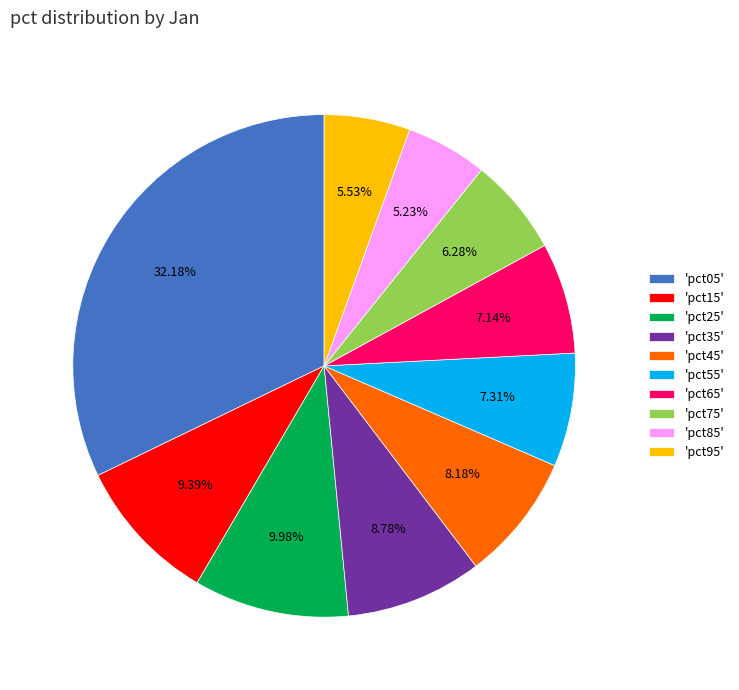

To the nearest percent, what is the difference between the largest and smallest slice percentages?

27%